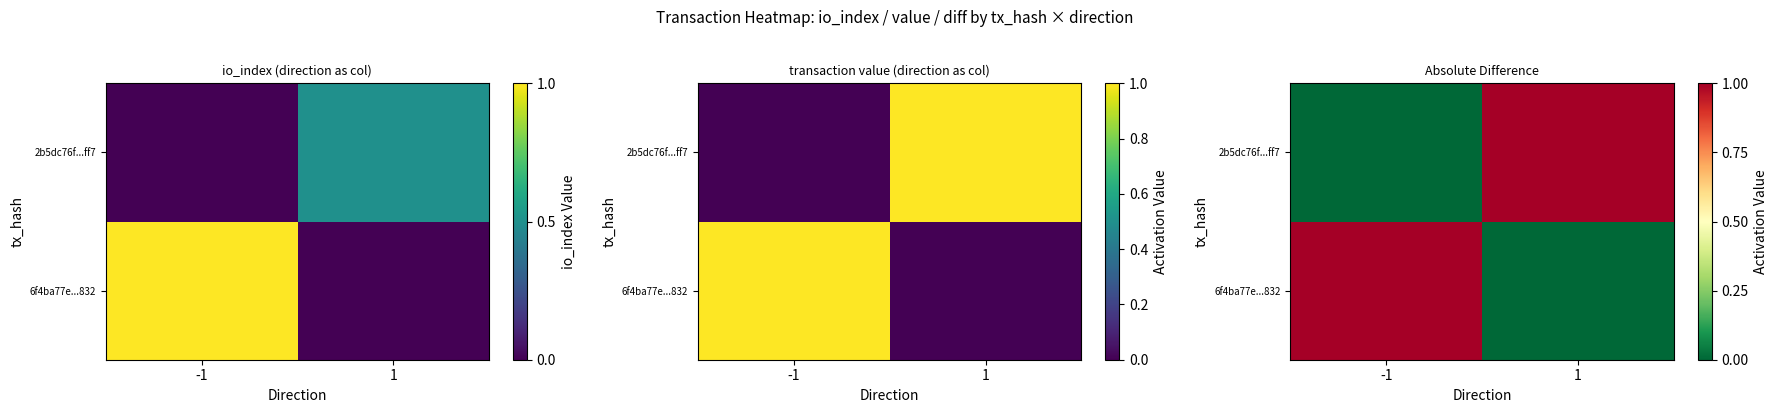

What is the greatest value displayed?

1